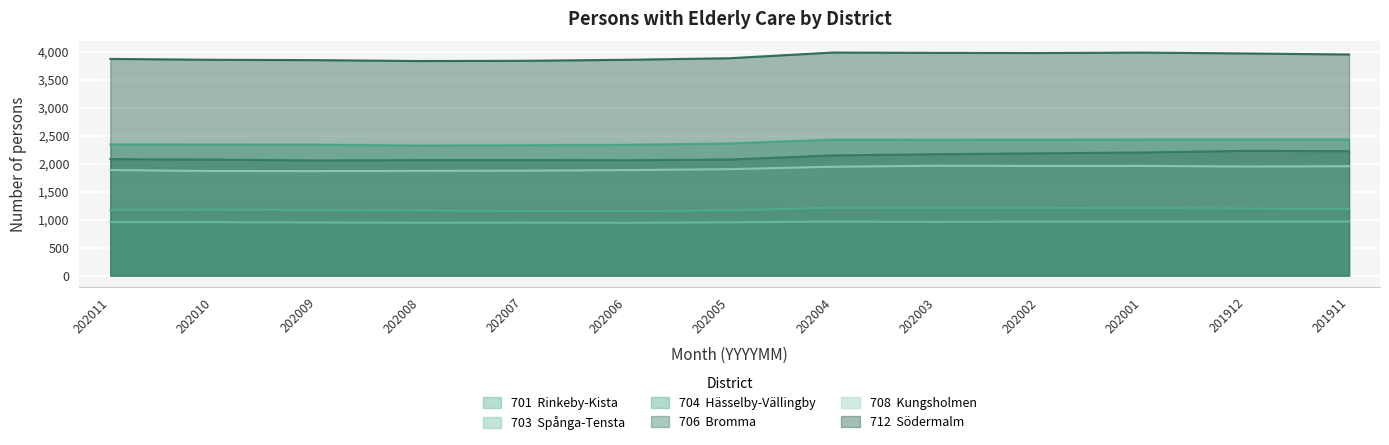

Count the number of categories in the chart.

13